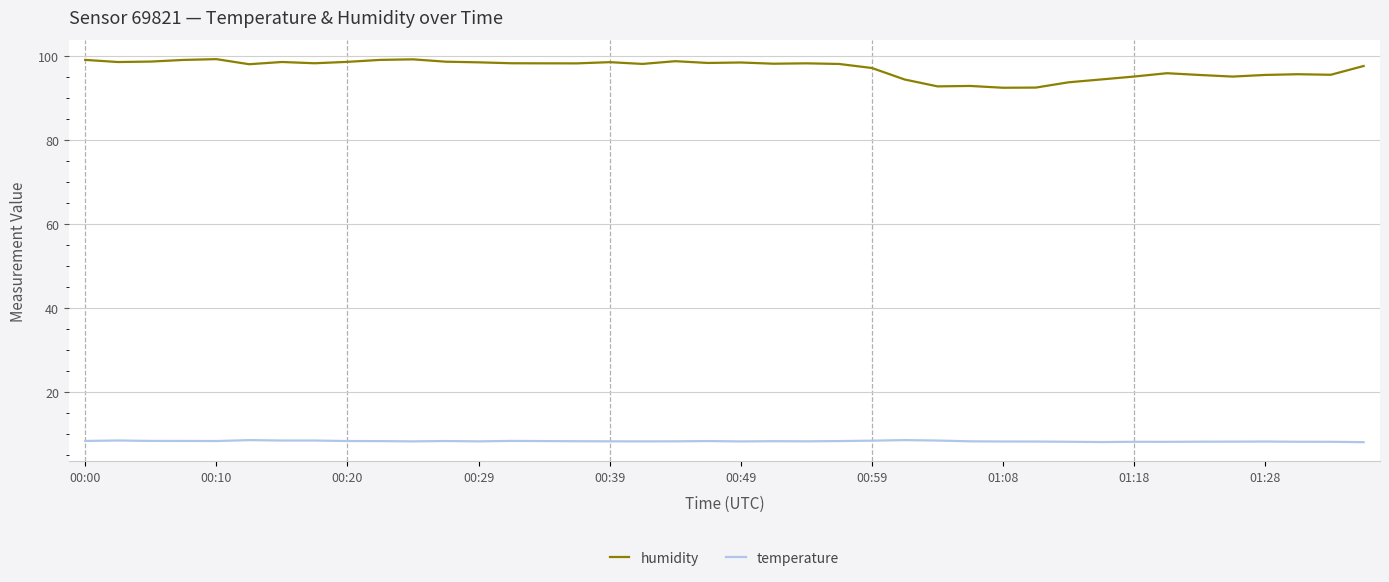

True or false: humidity and temperature cross at least once.

False